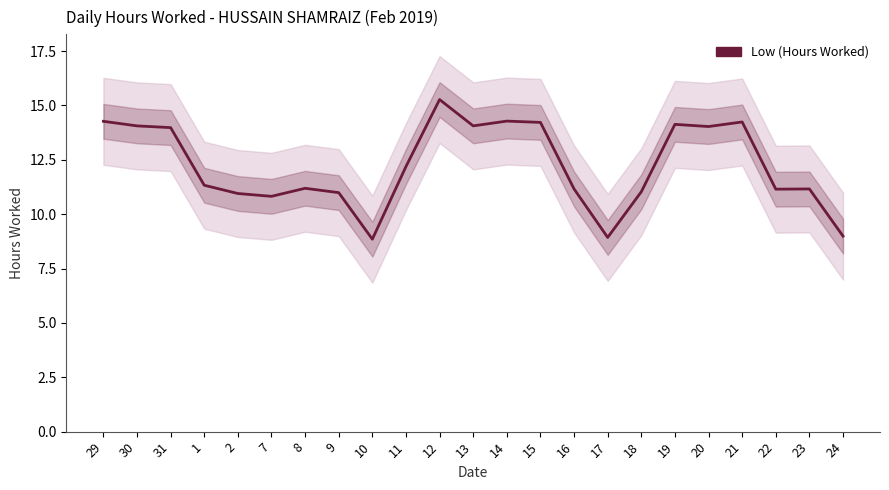

List the labels in order of value, largest first.

12, 14, 29, 21, 15, 19, 30, 13, 20, 31, 11, 1, 8, 16, 23, 22, 18, 9, 2, 7, 24, 17, 10